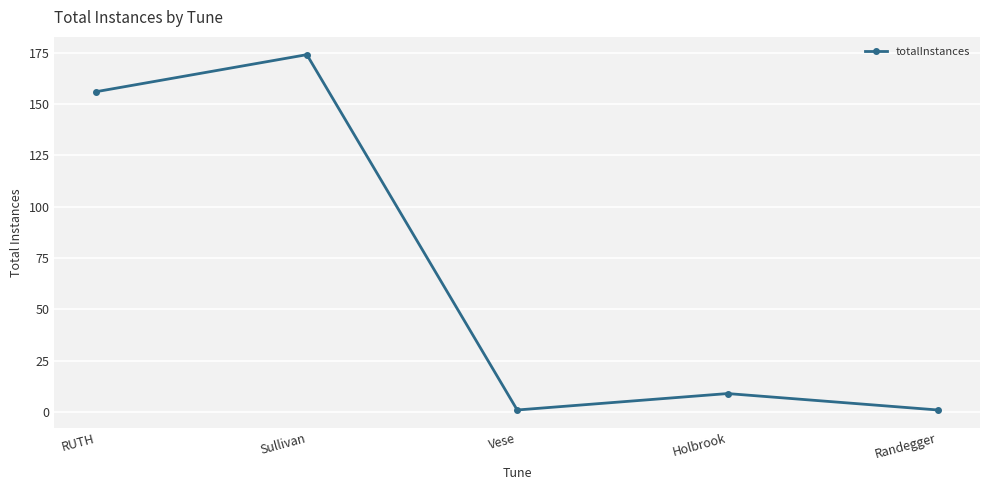

Does the chart display data point markers on the line(s)?

Yes